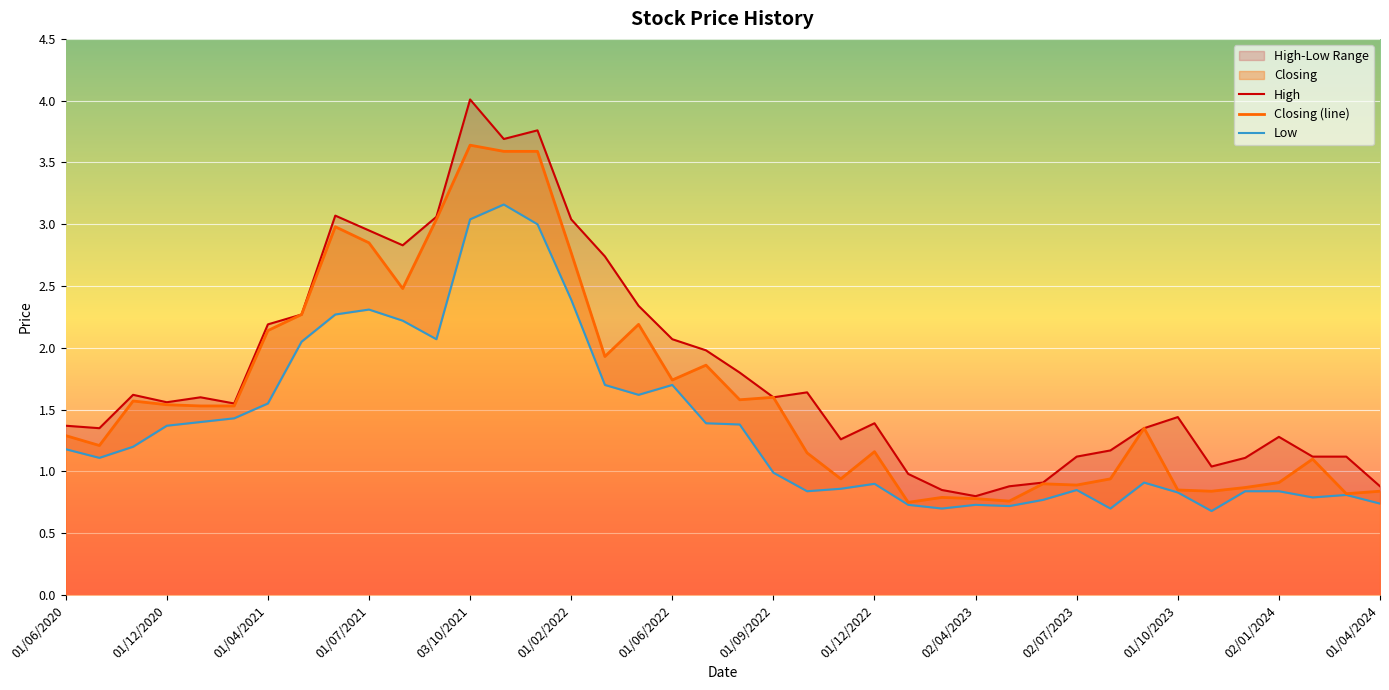

How many lines are shown in the chart?

3